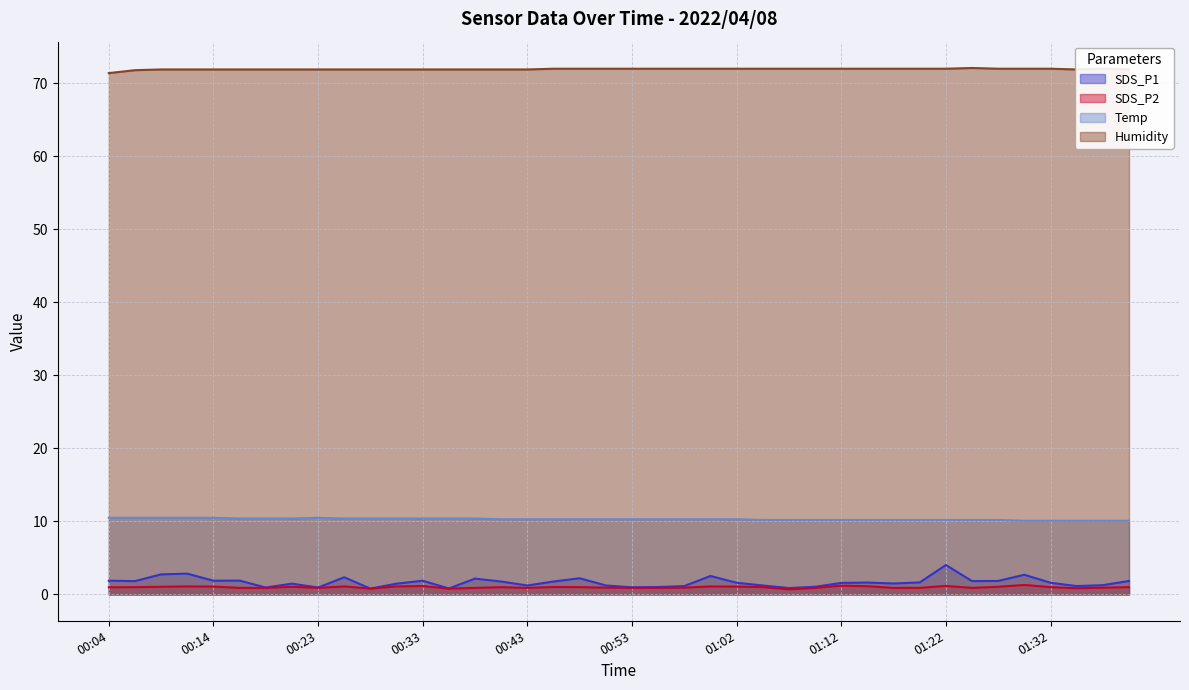

Reading left to right, transcribe all the data shown in this chart.

SDS_P1: 00:04=1.9	00:06=1.8	00:09=2.8	00:11=2.9	00:14=1.9	00:16=1.9	00:18=0.9	00:21=1.5	00:23=0.9	00:26=2.4	00:28=0.8	00:31=1.5	00:33=1.9	00:35=0.8	00:38=2.2	00:40=1.8	00:43=1.2	00:45=1.8	00:48=2.2	00:50=1.2	00:53=1.0	00:55=1.0	00:58=1.1	01:00=2.5	01:02=1.6	01:05=1.2	01:07=0.9	01:10=1.1	01:12=1.6	01:15=1.6	01:17=1.5	01:20=1.6	01:22=4.0	01:25=1.8	01:27=1.9	01:29=2.7	01:32=1.6	01:34=1.1	01:37=1.3	01:39=1.9
SDS_P2: 00:04=1.0	00:06=1.0	00:09=1.1	00:11=1.1	00:14=1.1	00:16=0.9	00:18=0.9	00:21=1.1	00:23=0.9	00:26=1.1	00:28=0.8	00:31=1.1	00:33=1.1	00:35=0.8	00:38=0.9	00:40=1.0	00:43=0.9	00:45=1.0	00:48=1.0	00:50=0.9	00:53=0.9	00:55=0.9	00:58=0.9	01:00=1.1	01:02=1.1	01:05=1.0	01:07=0.7	01:10=0.9	01:12=1.2	01:15=1.1	01:17=0.9	01:20=0.9	01:22=1.2	01:25=0.9	01:27=1.1	01:29=1.3	01:32=1.0	01:34=0.8	01:37=0.9	01:39=1.0
Temp: 00:04=10.5	00:06=10.5	00:09=10.5	00:11=10.5	00:14=10.5	00:16=10.4	00:18=10.4	00:21=10.4	00:23=10.5	00:26=10.4	00:28=10.4	00:31=10.4	00:33=10.4	00:35=10.4	00:38=10.4	00:40=10.3	00:43=10.3	00:45=10.3	00:48=10.3	00:50=10.3	00:53=10.3	00:55=10.3	00:58=10.3	01:00=10.3	01:02=10.3	01:05=10.2	01:07=10.2	01:10=10.2	01:12=10.2	01:15=10.2	01:17=10.2	01:20=10.2	01:22=10.2	01:25=10.2	01:27=10.2	01:29=10.1	01:32=10.1	01:34=10.1	01:37=10.1	01:39=10.1
Humidity: 00:04=71.4	00:06=71.8	00:09=71.9	00:11=71.9	00:14=71.9	00:16=71.9	00:18=71.9	00:21=71.9	00:23=71.9	00:26=71.9	00:28=71.9	00:31=71.9	00:33=71.9	00:35=71.9	00:38=71.9	00:40=71.9	00:43=71.9	00:45=72.0	00:48=72.0	00:50=72.0	00:53=72.0	00:55=72.0	00:58=72.0	01:00=72.0	01:02=72.0	01:05=72.0	01:07=72.0	01:10=72.0	01:12=72.0	01:15=72.0	01:17=72.0	01:20=72.0	01:22=72.0	01:25=72.1	01:27=72.0	01:29=72.0	01:32=72.0	01:34=71.9	01:37=72.0	01:39=71.9